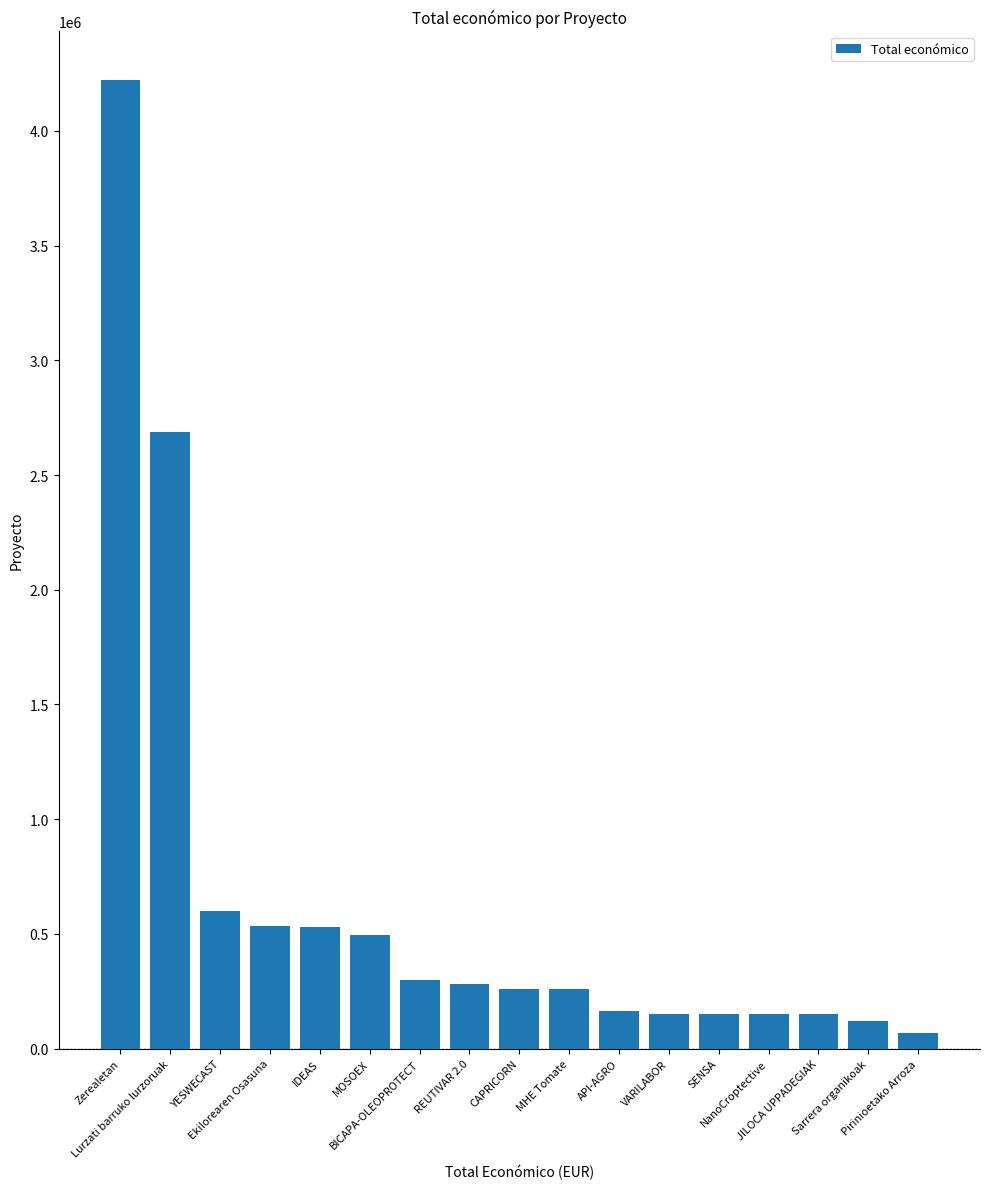

What is the difference between the second highest and minimum values?

2615474